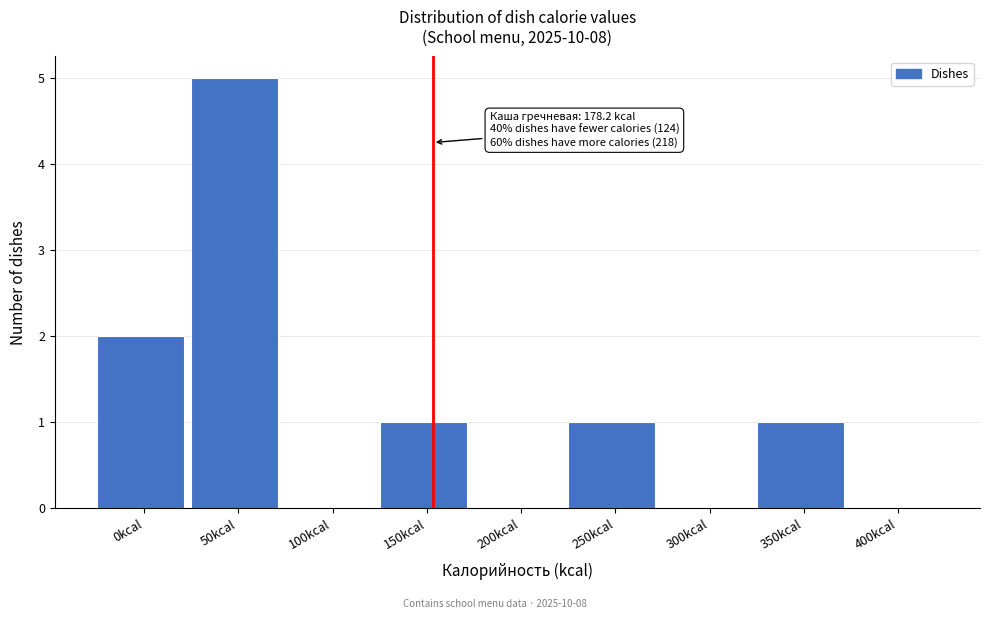

Reading left to right, list all the values displayed in this chart.

0kcal=2	50kcal=5	100kcal=0	150kcal=1	200kcal=0	250kcal=1	300kcal=0	350kcal=1	400kcal=0